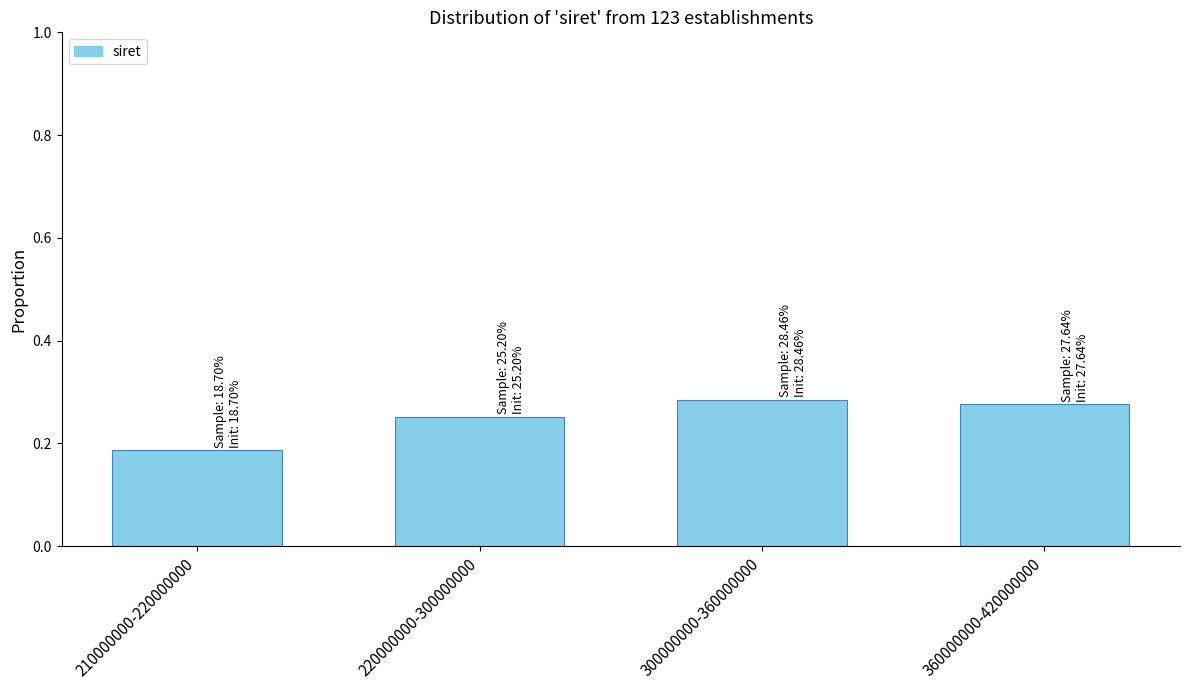

What is the label of the 3rd bar from the left?

300000000-360000000